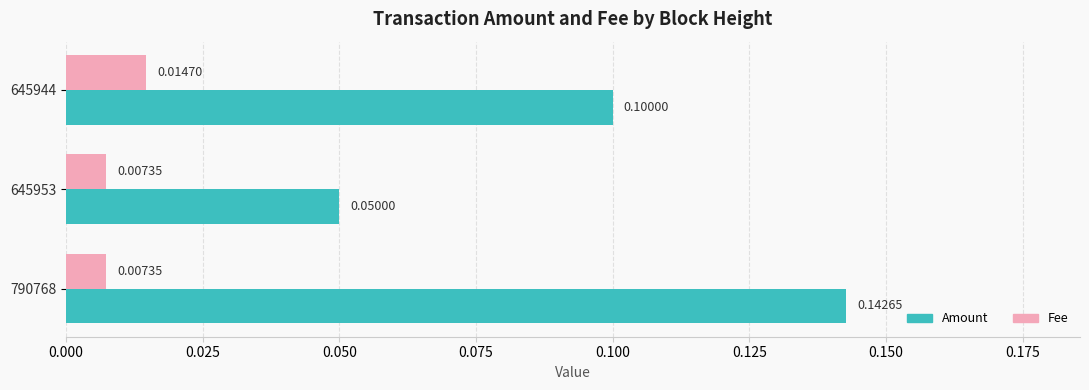

Which series has the largest total across all categories?

Amount